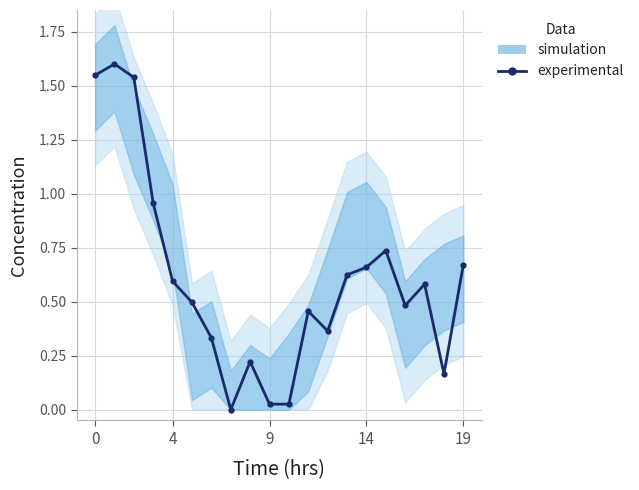

True or false: the data shows 0.0 at 10.

True